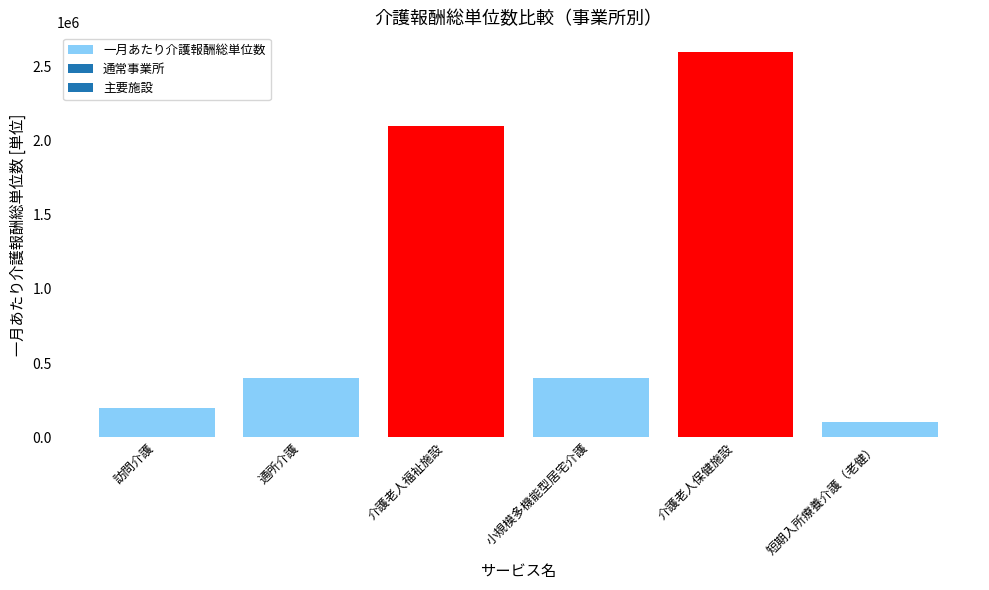

Reading left to right, extract all data points from this chart.

訪問介護=200000	通所介護=400000	介護老人福祉施設=2100000	小規模多機能型居宅介護=400000	介護老人保健施設=2600000	短期入所療養介護（老健）=100000